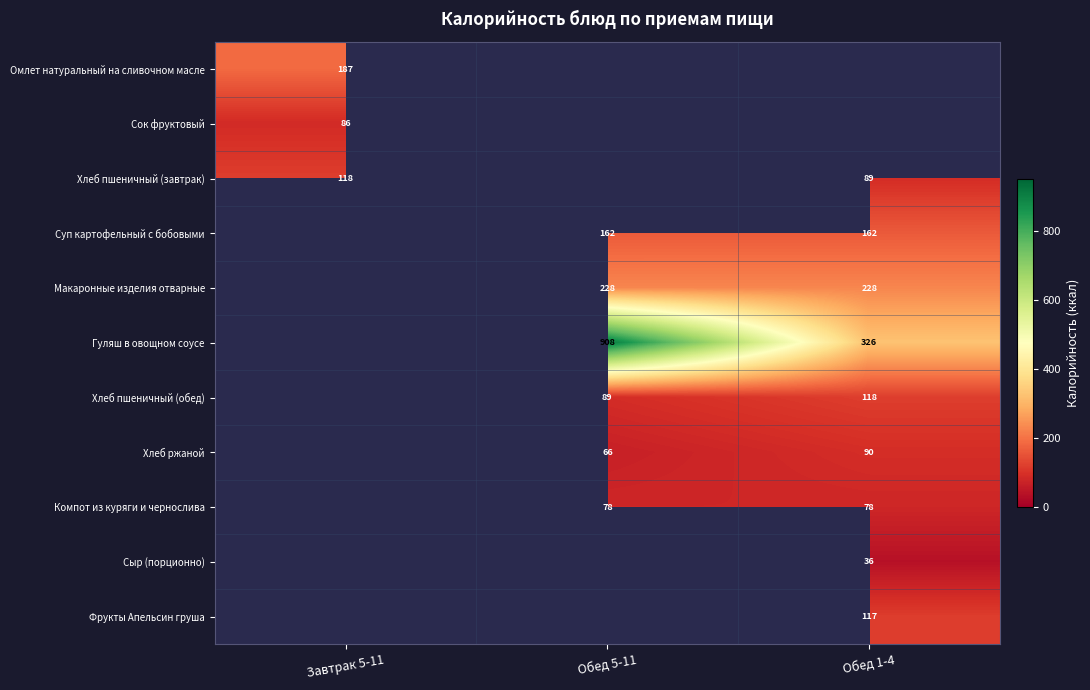

The value of Сыр (порционно) at Обед 1-4 is 47. True or false?

False